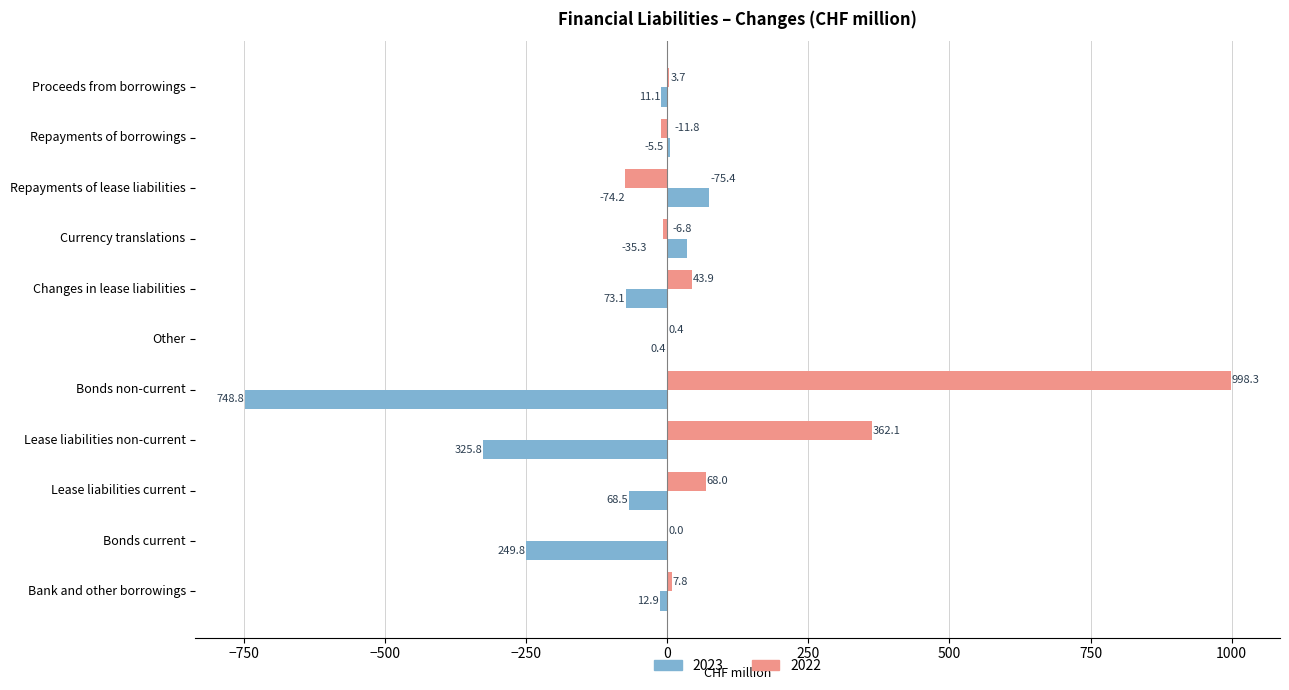

What is the total value across all series at Lease liabilities non-current?

36.3